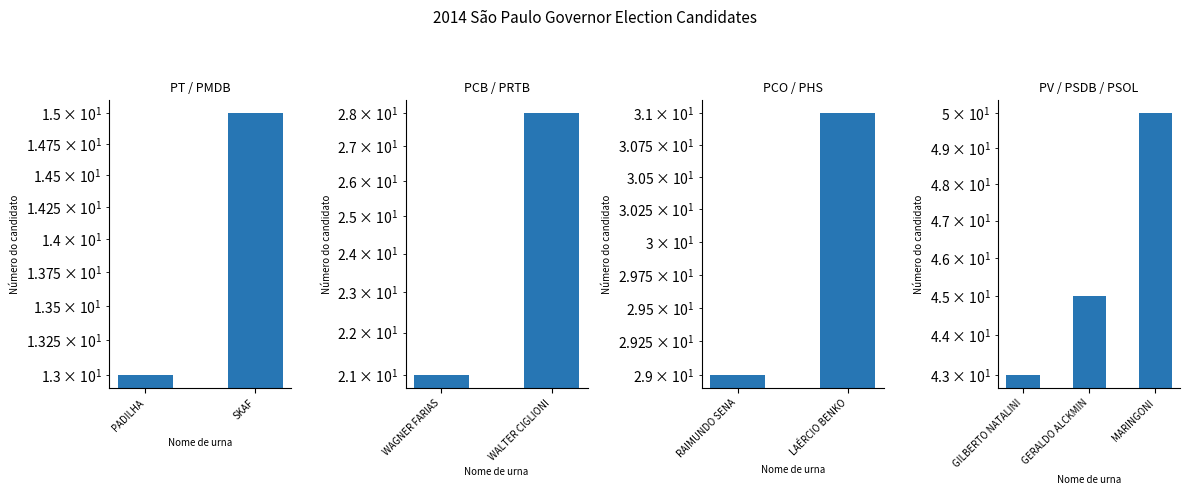

The value at MARINGONI is 83. True or false?

False